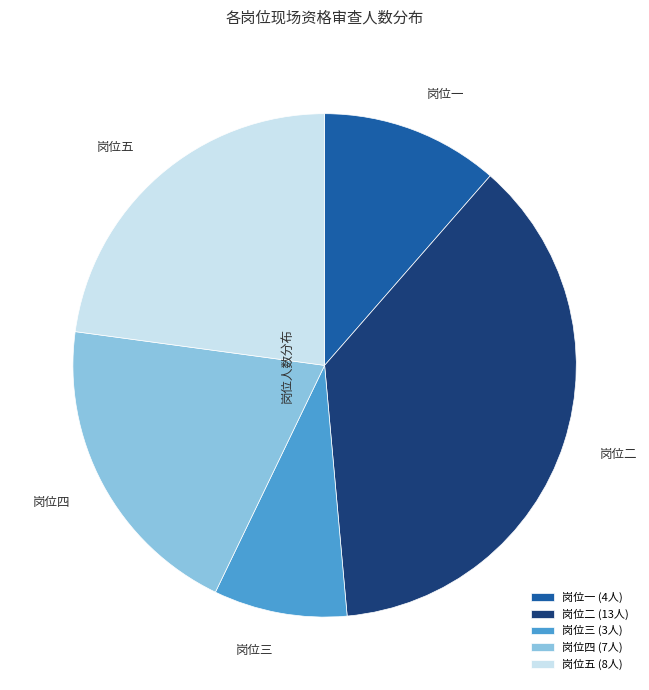

Does any single category account for the majority?

No